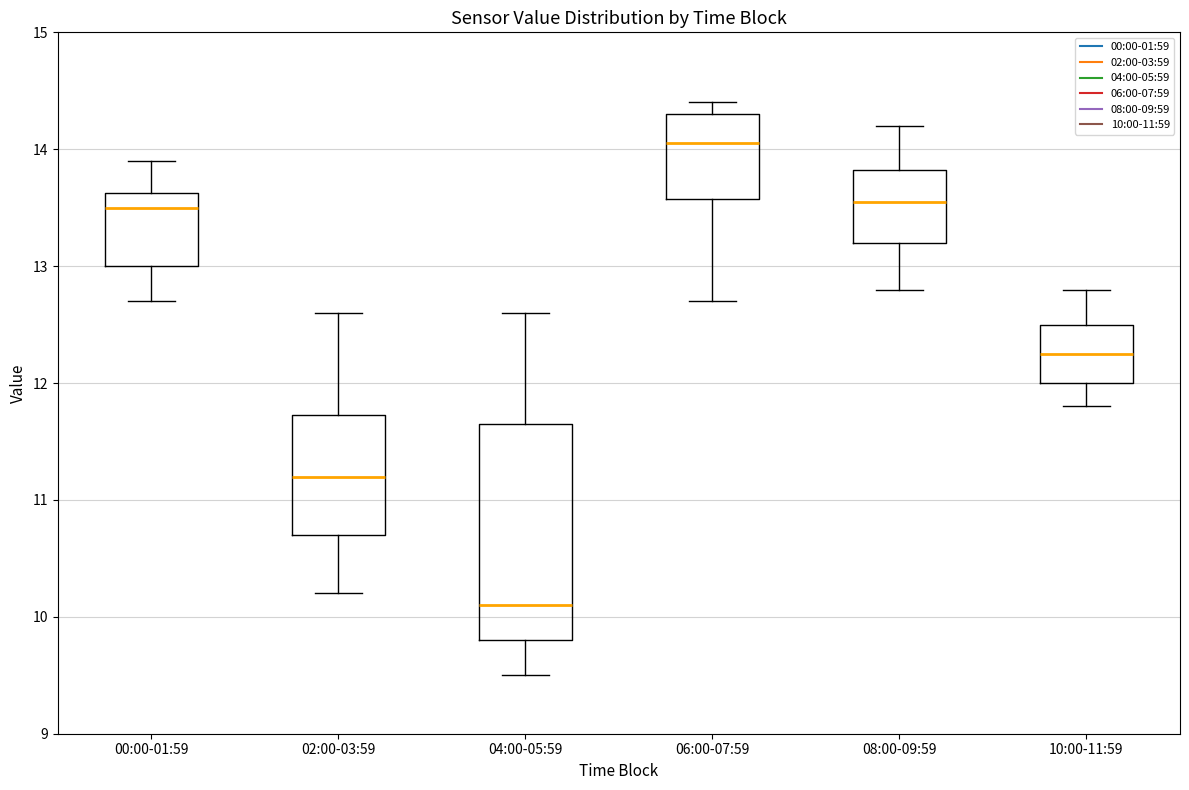

Reading left to right, read every box against the y-axis: the position of its median line, the range the box covers, and the ends of its whiskers. The values are not printed on the chart, so give them approximately, as read against the axis.

00:00-01:59: median 13.5, box 13.0 to 13.6, whiskers 12.7 to 13.9
02:00-03:59: median 11.2, box 10.7 to 11.7, whiskers 10.2 to 12.6
04:00-05:59: median 10.1, box 9.8 to 11.7, whiskers 9.5 to 12.6
06:00-07:59: median 14.1, box 13.6 to 14.3, whiskers 12.7 to 14.4
08:00-09:59: median 13.6, box 13.2 to 13.8, whiskers 12.8 to 14.2
10:00-11:59: median 12.3, box 12.0 to 12.5, whiskers 11.8 to 12.8